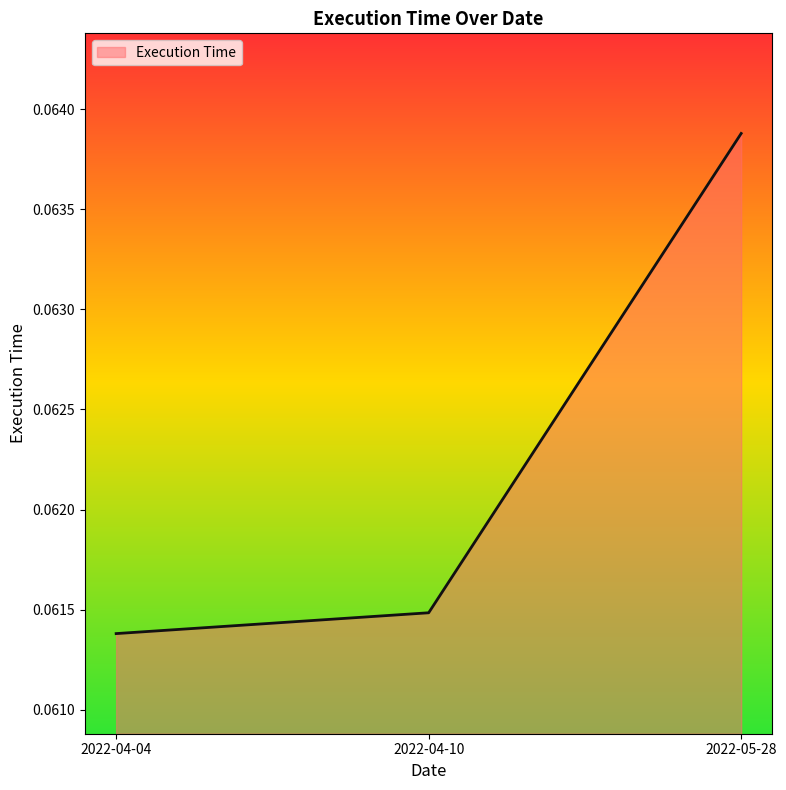

The value at 2022-04-04 is 0.0. True or false?

False